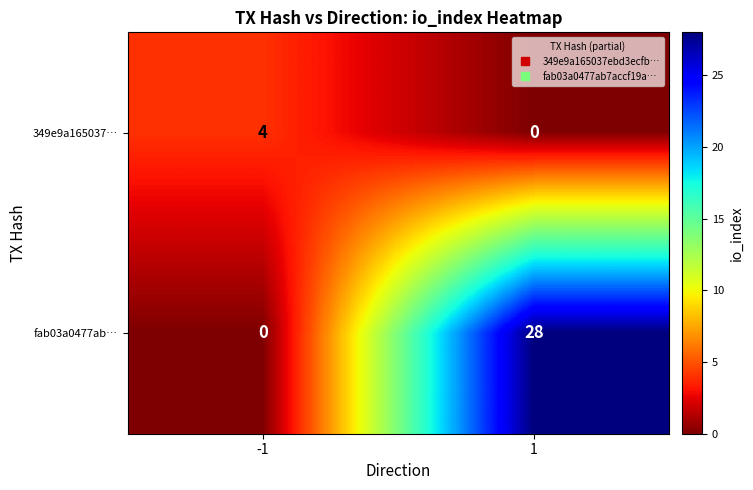

The value of fab03a0477ab… at -1 is 18. True or false?

False